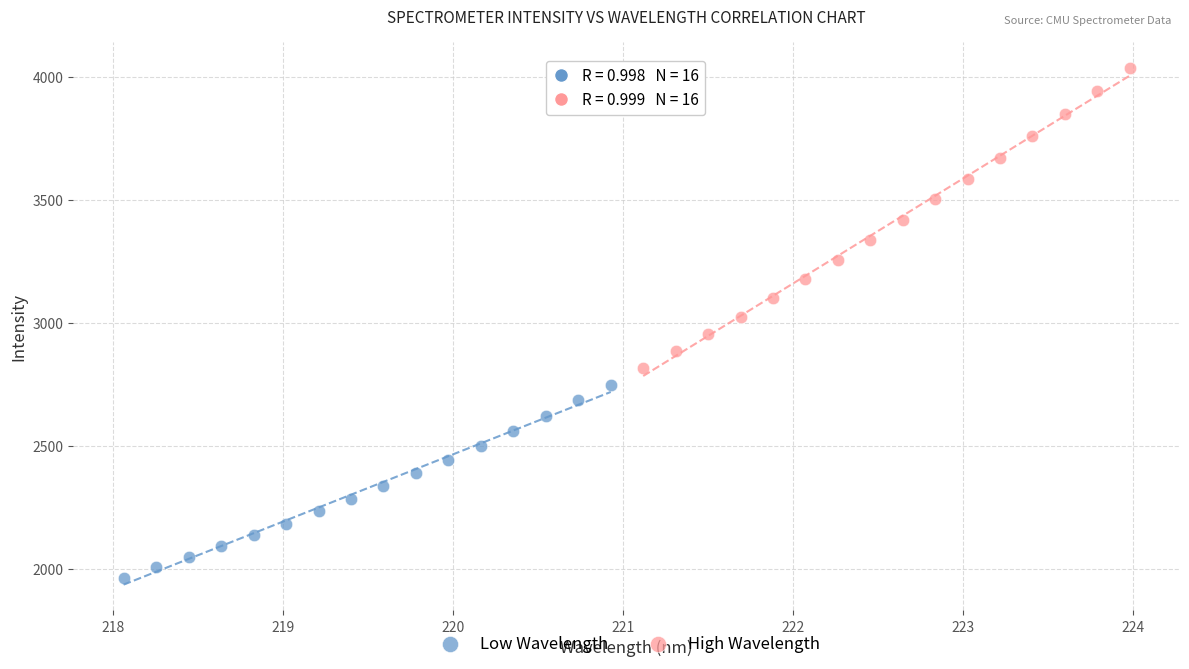

Which series reaches the maximum Y coordinate?

High Wavelength